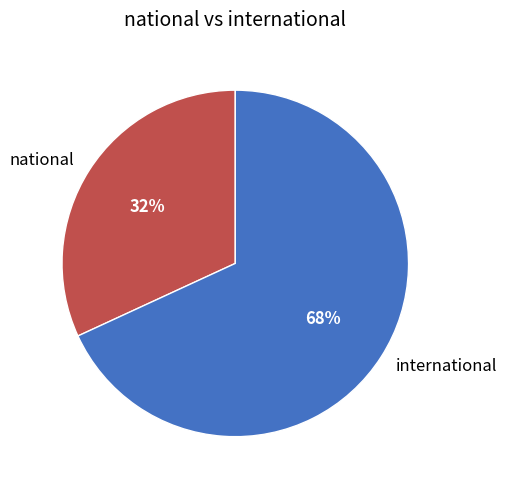

What percentage is the international slice, to the nearest percent?

68%